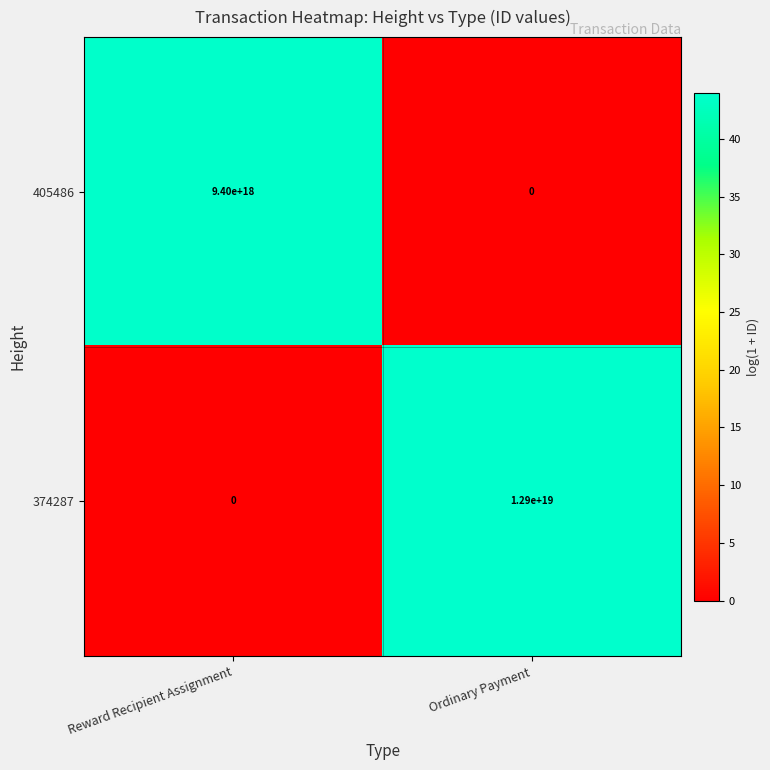

Is the value of 405486 at Ordinary Payment greater than the value of 374287 at Ordinary Payment?

No